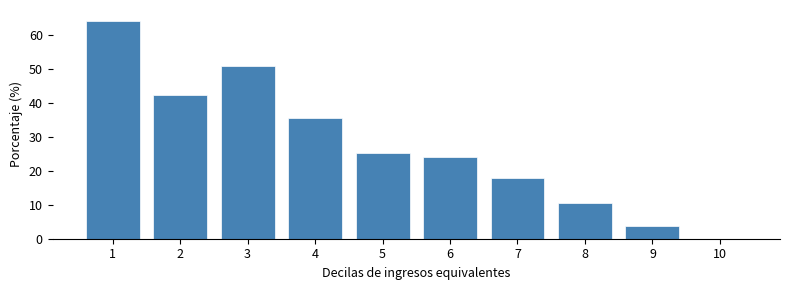

Reading right to left, extract all data points from this chart.

10=0.0	9=3.8	8=10.4	7=17.7	6=23.9	5=25.3	4=35.4	3=50.7	2=42.3	1=64.0